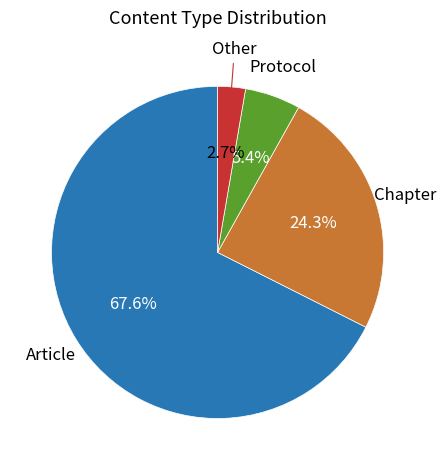

To the nearest percent, what is the difference between the largest and smallest slice percentages?

65%